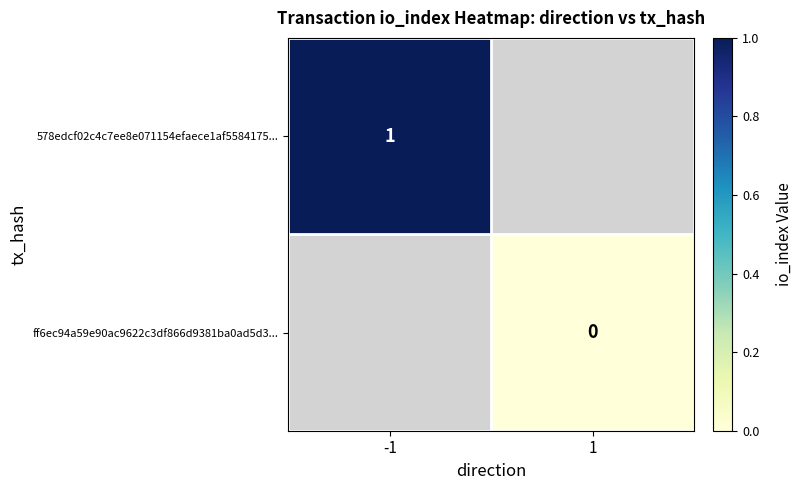

How many categories are shown in the chart?

2